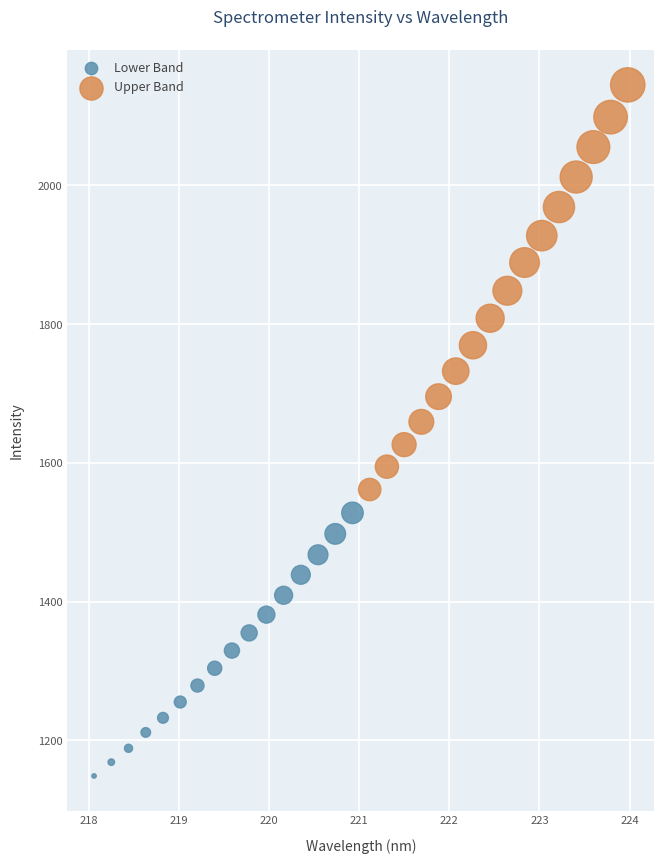

Which series reaches the minimum Y coordinate?

Lower Band